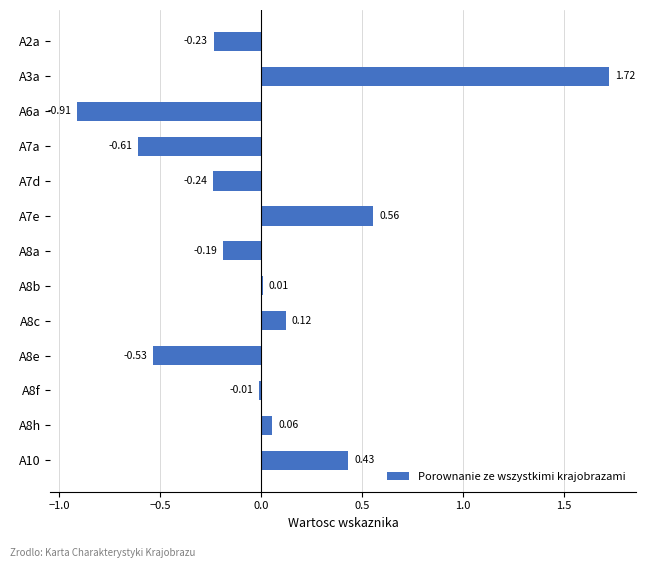

What is the change in value from A8a to A8f?

+0.2